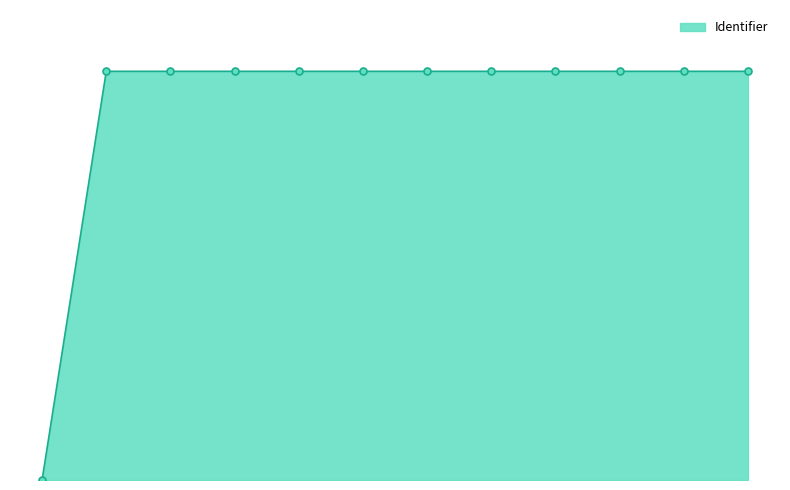

Does the chart have visible grid lines?

No